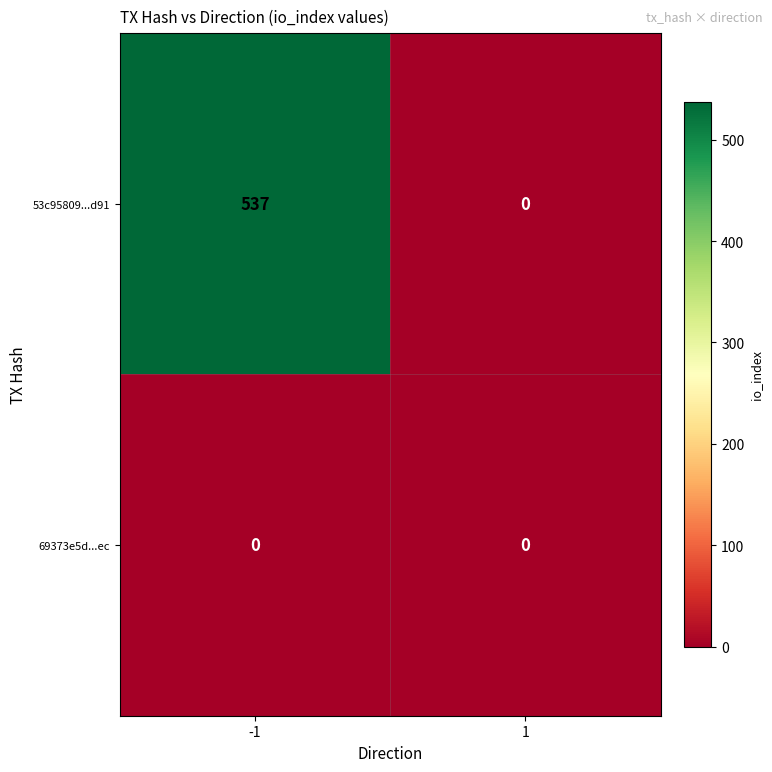

Rank the series by their maximum value, from highest to lowest.

53c95809...d91, 69373e5d...ec